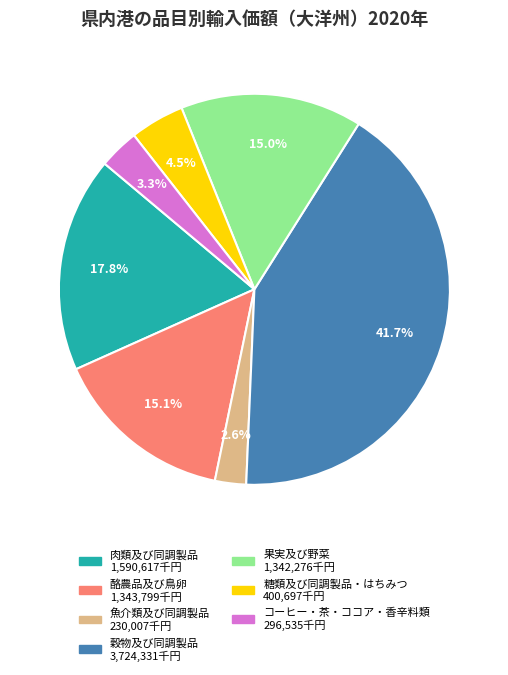

What portion of the pie excludes 穀物及び同調製品?

58.3%